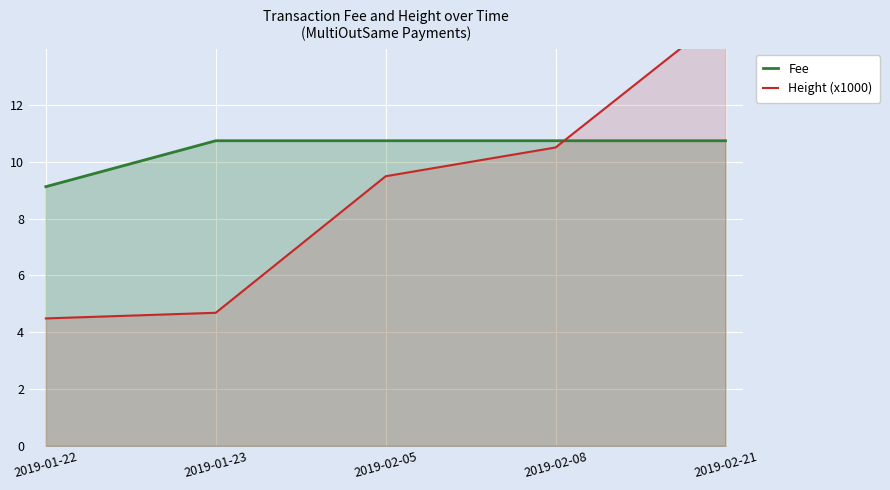

What is the sum of the Fee values at 2019-01-23 and 2019-02-05?

21.5